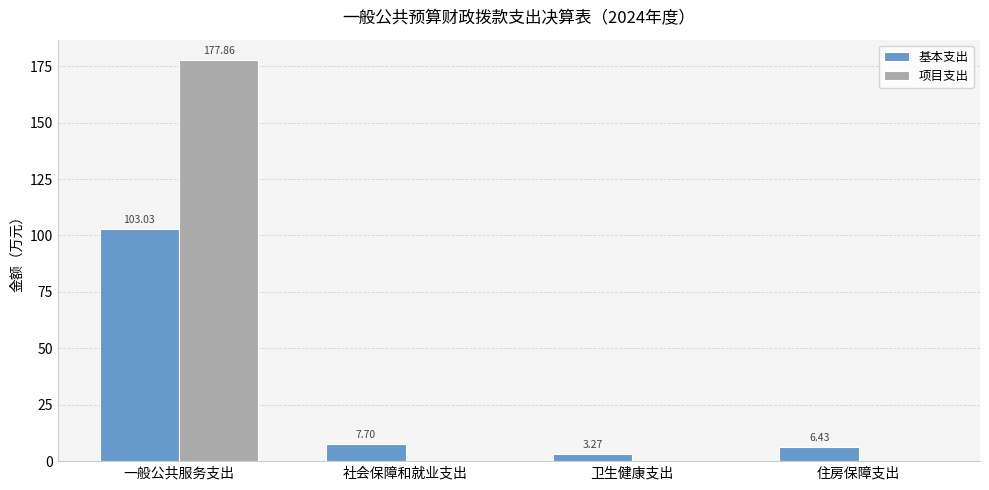

Which series has the largest total across all categories?

项目支出